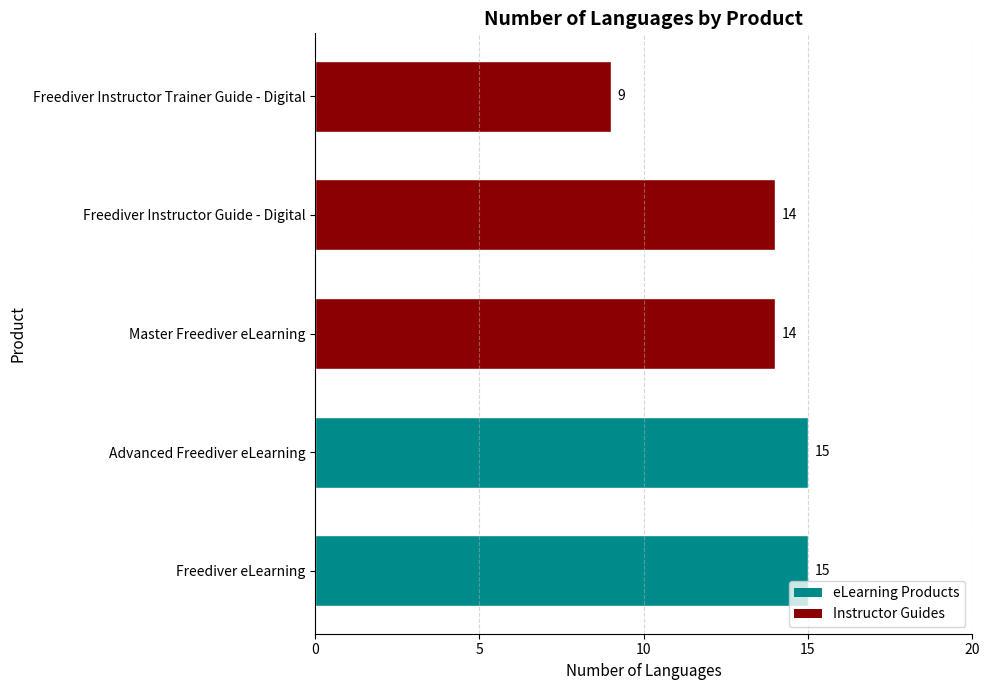

What is the difference between the second highest and second lowest values?

1